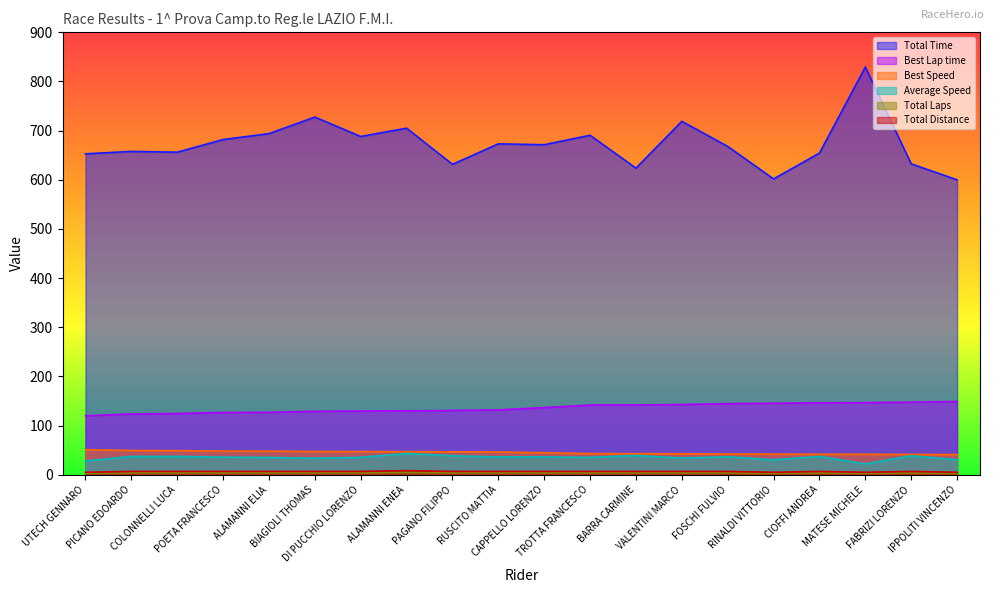

How many lines are shown in the chart?

6